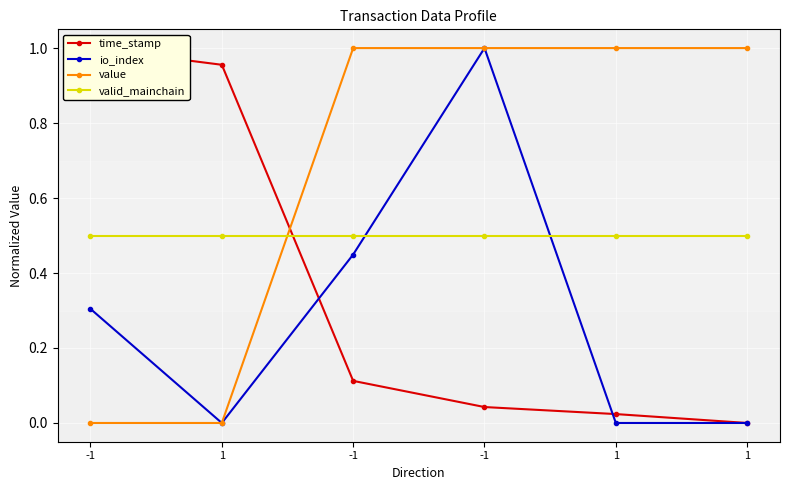

Which has a higher value, -1 or 1?

-1